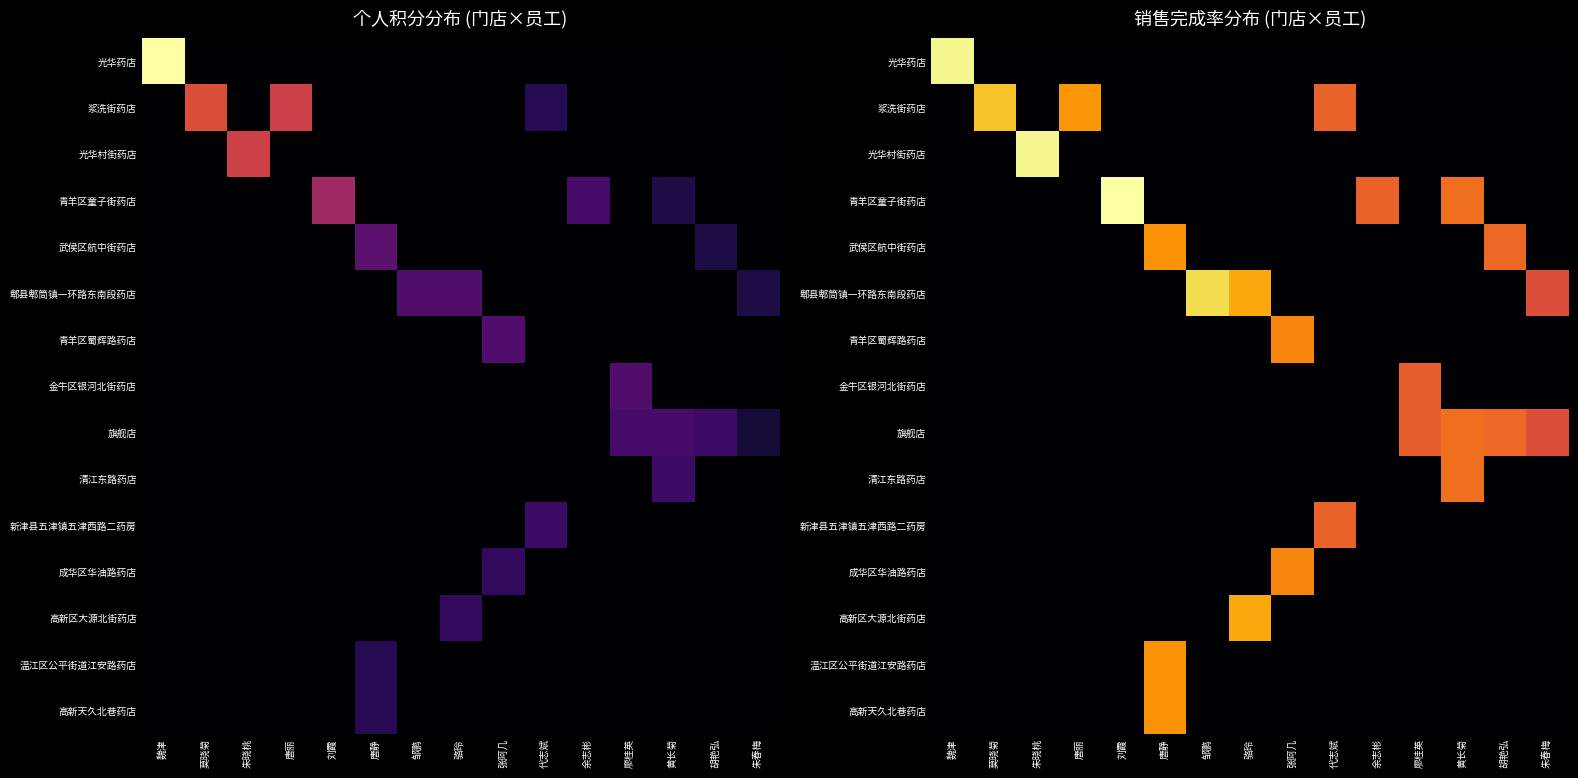

Is the value of 成华区华油路药店 at 刘霞 greater than the value of 青羊区蜀辉路药店 at 莫晓菊?

No